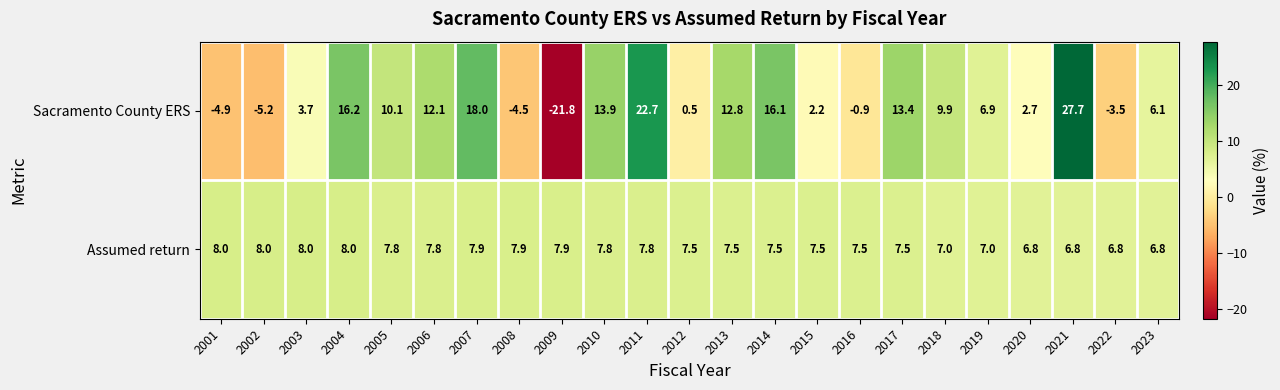

What is the spread (max minus min) of values at 2007?

10.1